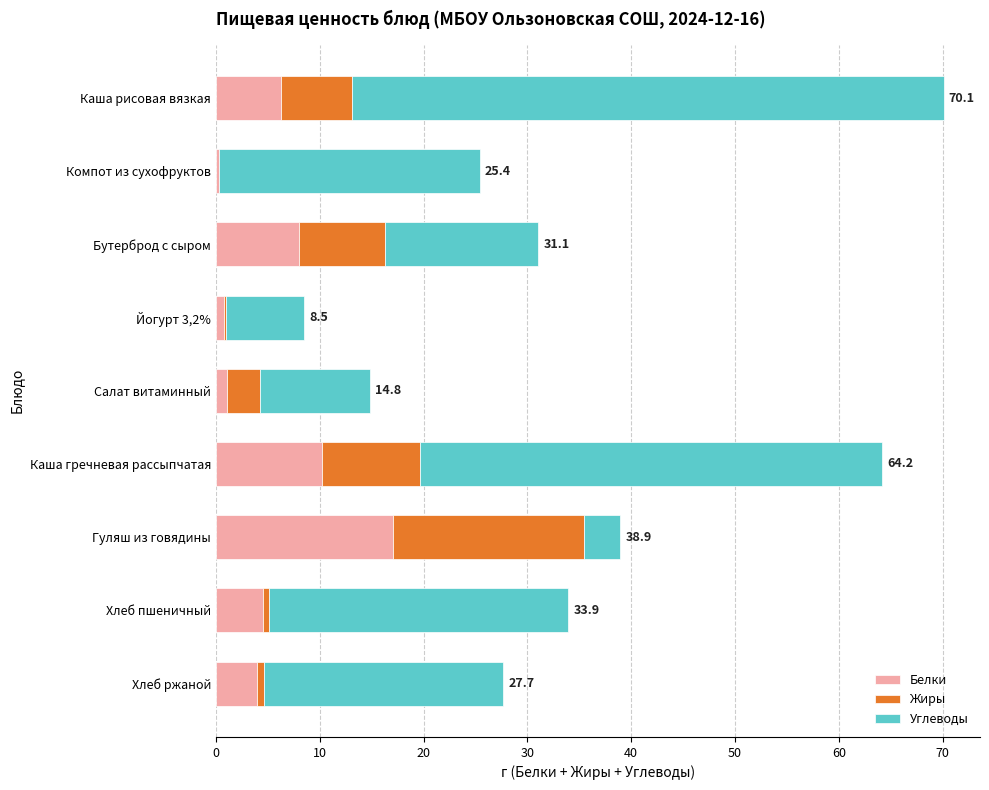

The Белки series shows 3.6 at Каша рисовая вязкая. True or false?

False